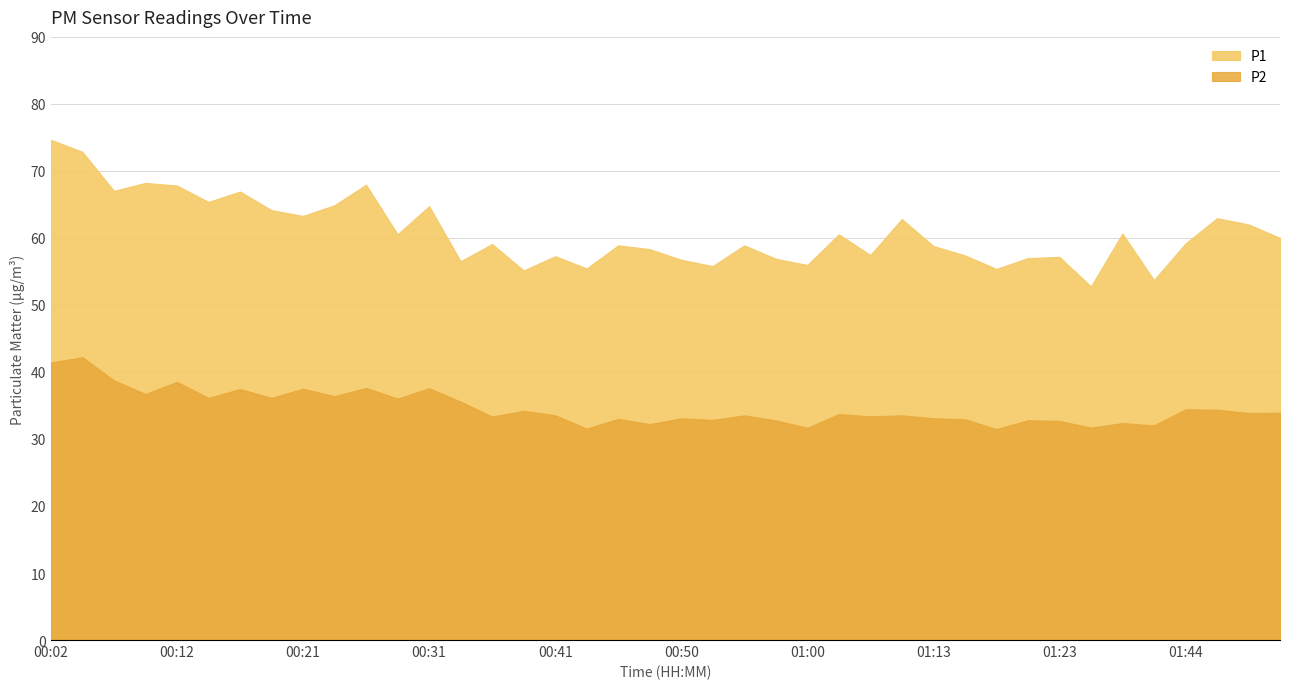

Which has a higher value, 00:33 or 00:16?

00:16